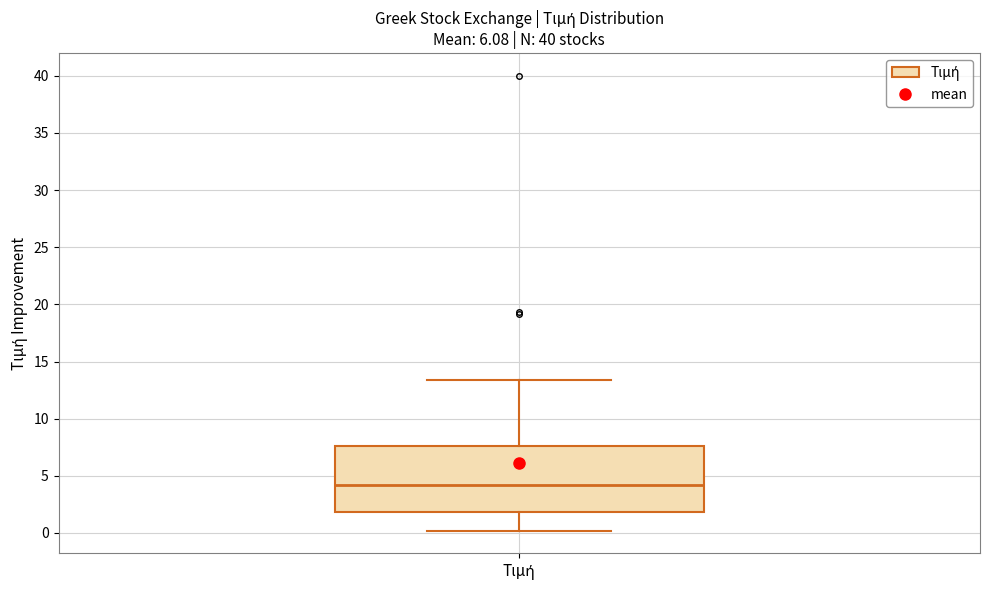

Read this box plot against the y-axis: the position of the median line, the range covered by the box, and the ends of both whiskers. The values are not printed on the chart, so give them approximately, as read against the axis.

median 4.0, box 2.0 to 7.5, whiskers 0.0 to 13.5